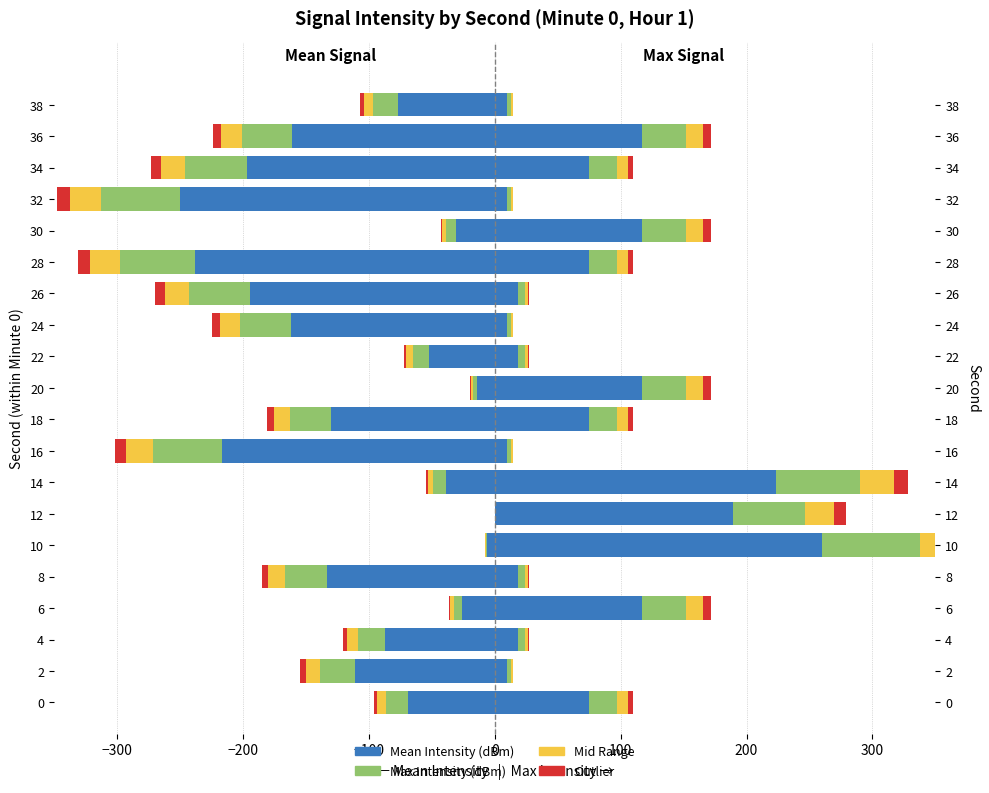

How many bars are there in total?

40